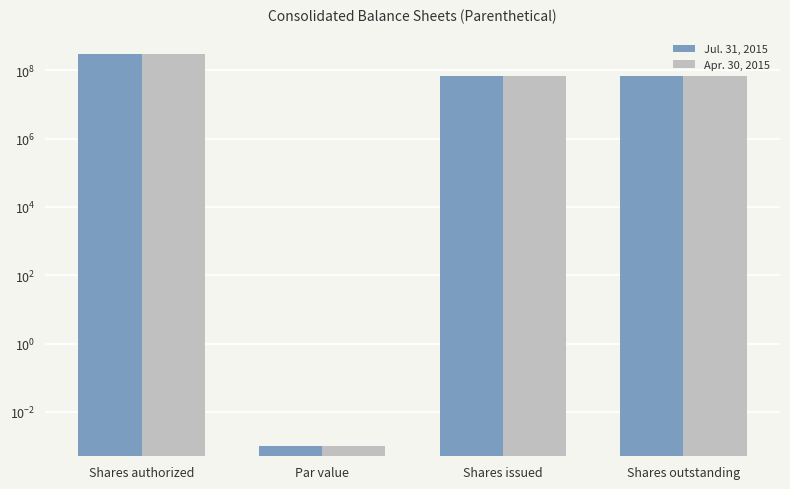

The Apr. 30, 2015 series shows 0.0 at Par value. True or false?

False